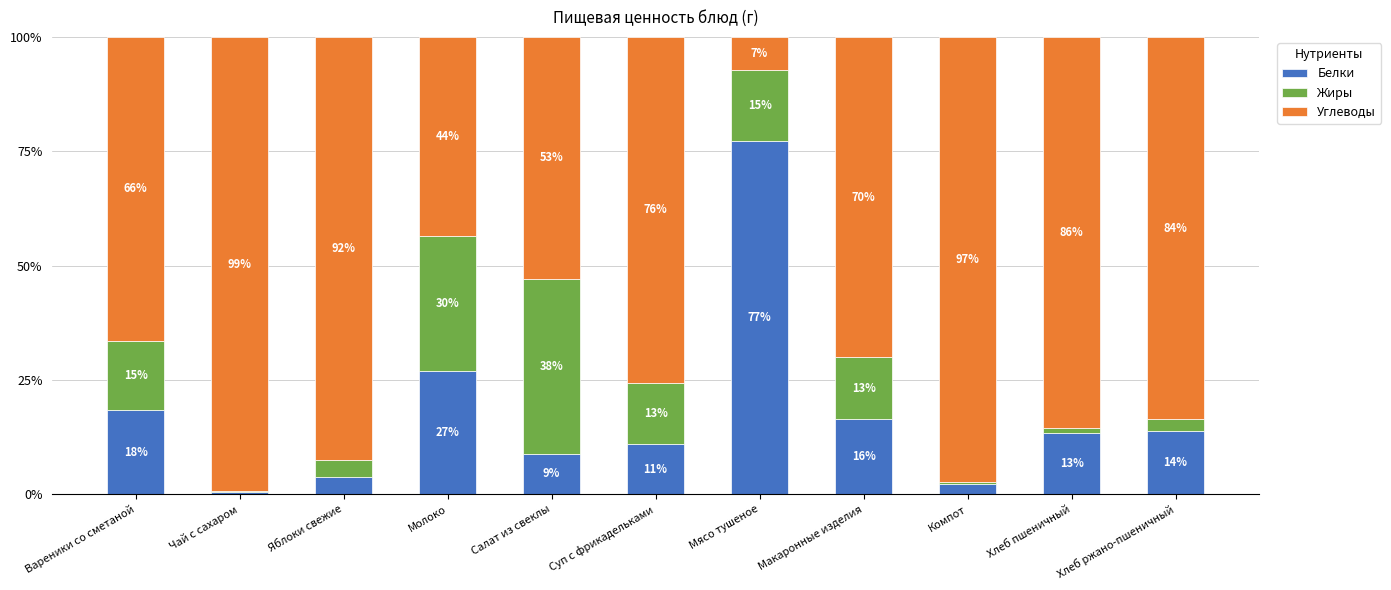

What is the total value across all series at Хлеб ржано-пшеничный?

100.0